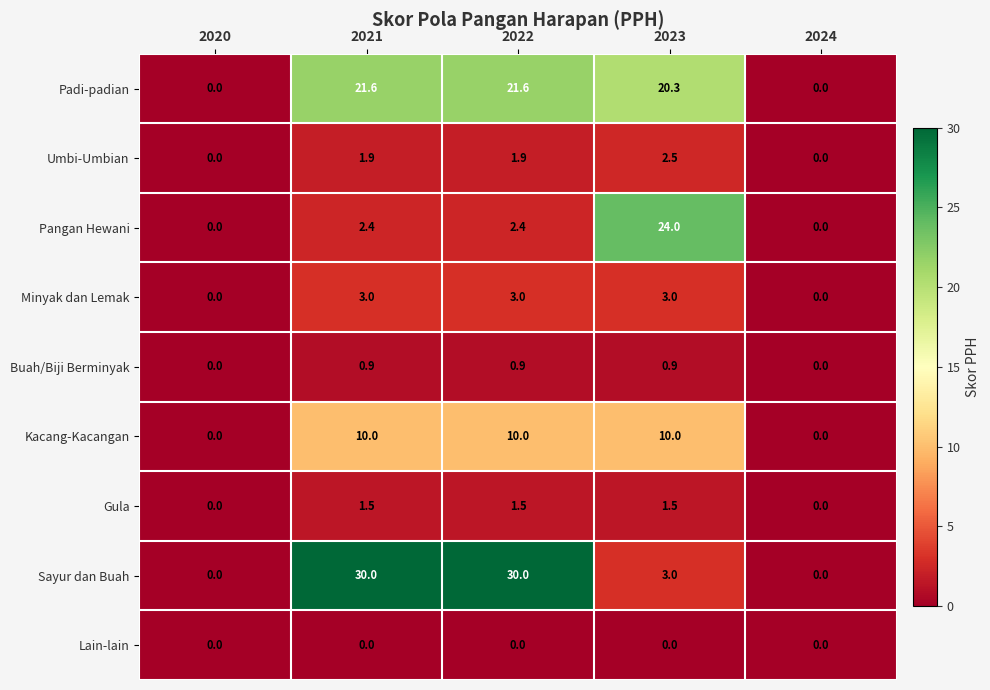

Rank the series by their maximum value, from lowest to highest.

Lain-lain, Buah/Biji Berminyak, Gula, Umbi-Umbian, Minyak dan Lemak, Kacang-Kacangan, Padi-padian, Pangan Hewani, Sayur dan Buah